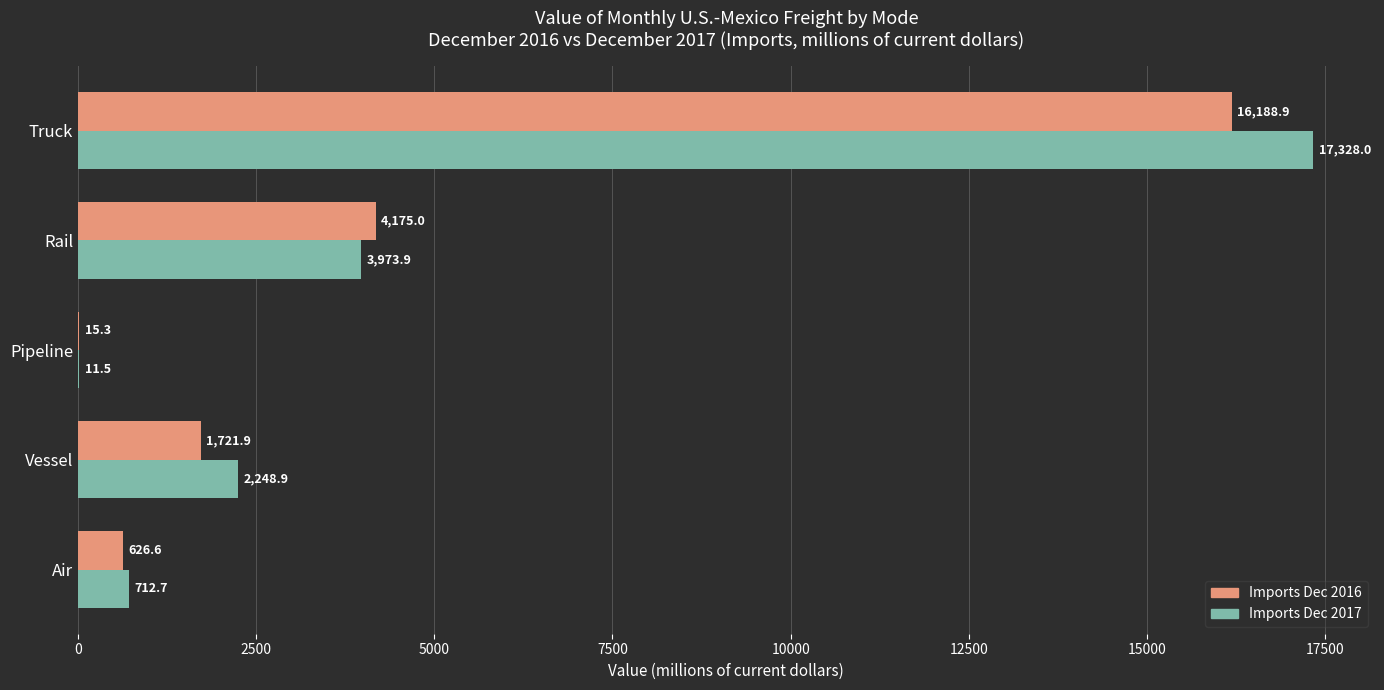

At which label is Imports Dec 2016 closest to 8102?

Rail